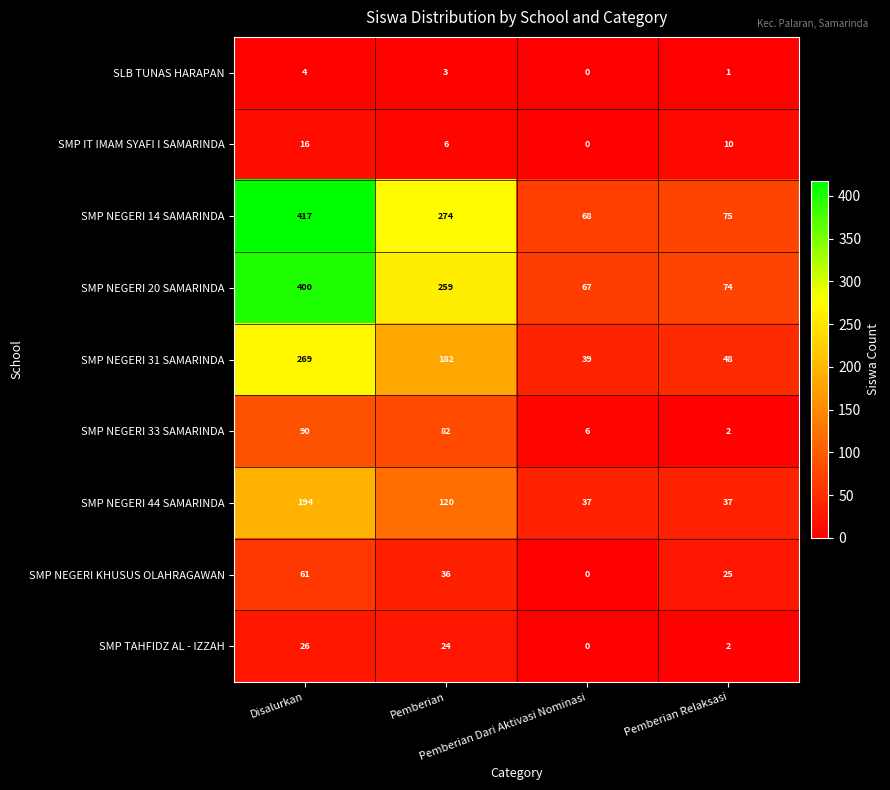

Count the number of data series in this chart.

9